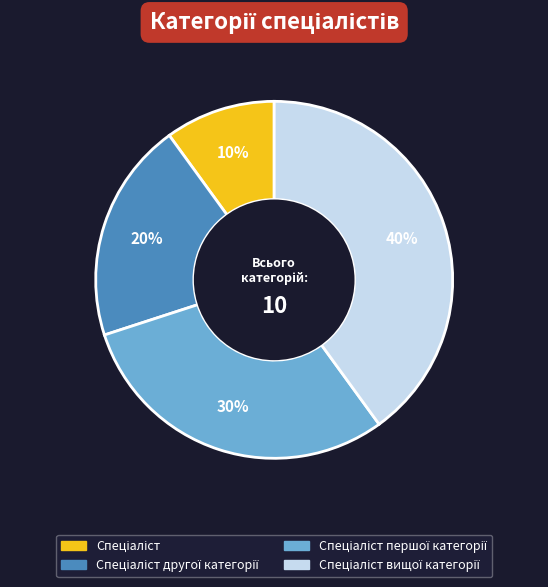

Is there a majority slice in this chart?

No